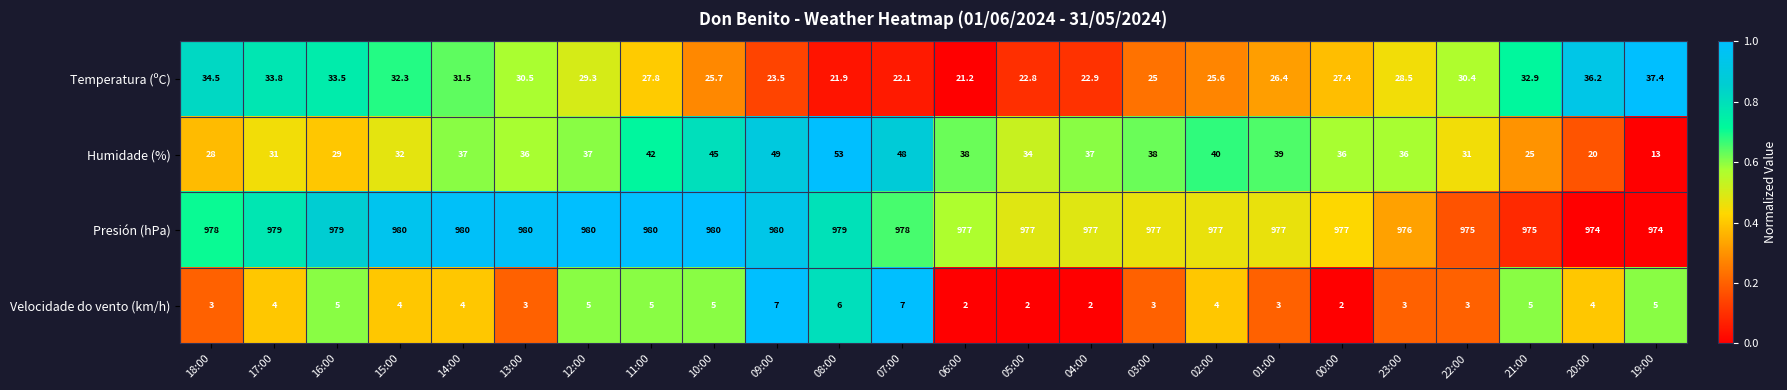

What is the difference between the maximum and minimum values in the Presión (hPa) series?

6.0